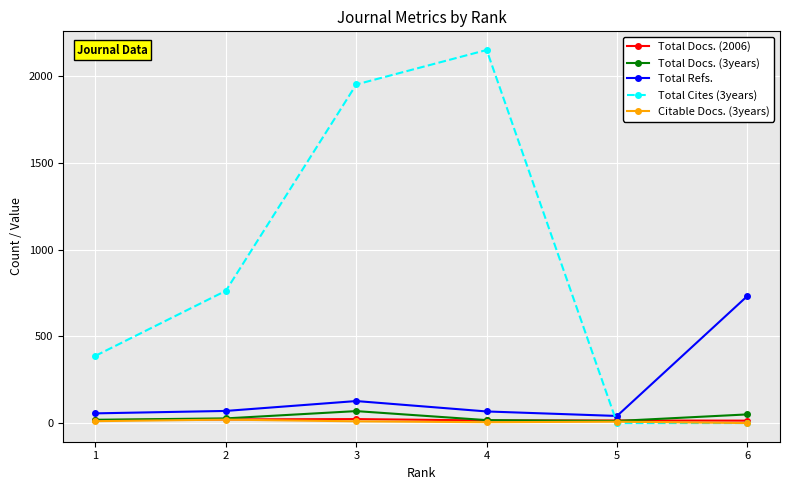

True or false: Total Refs. and Total Docs. (2006) intersect in this chart.

False